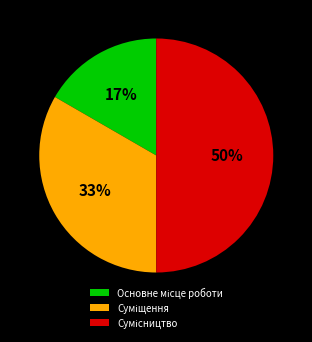

To the nearest percent, what is the difference between the largest and smallest slice percentages?

33%